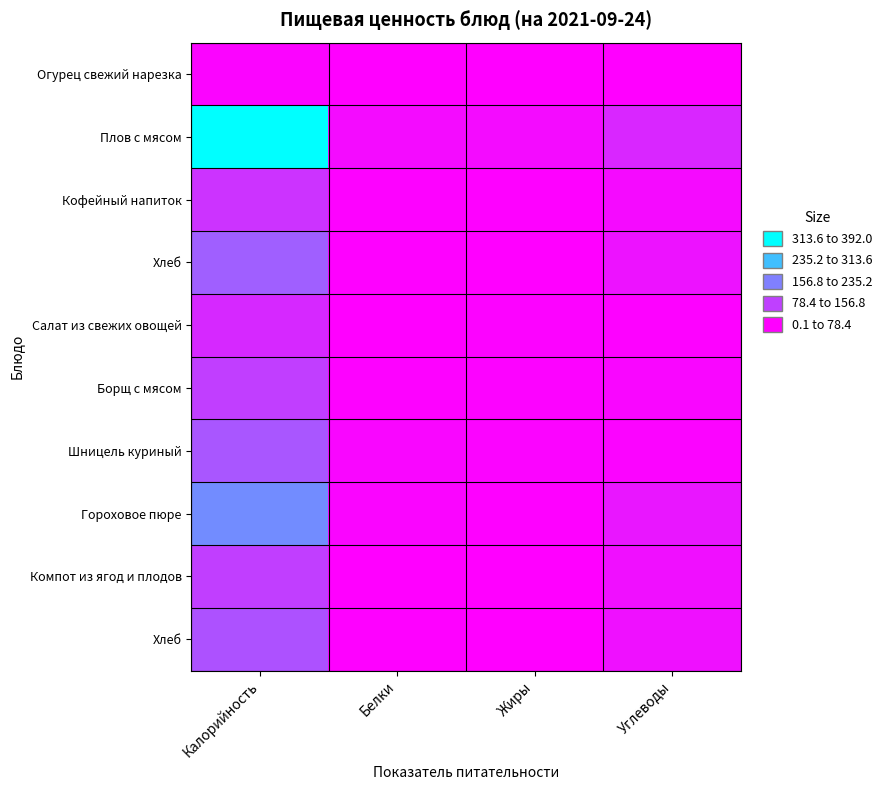

What is the difference between the highest and lowest values at Жиры?

17.8